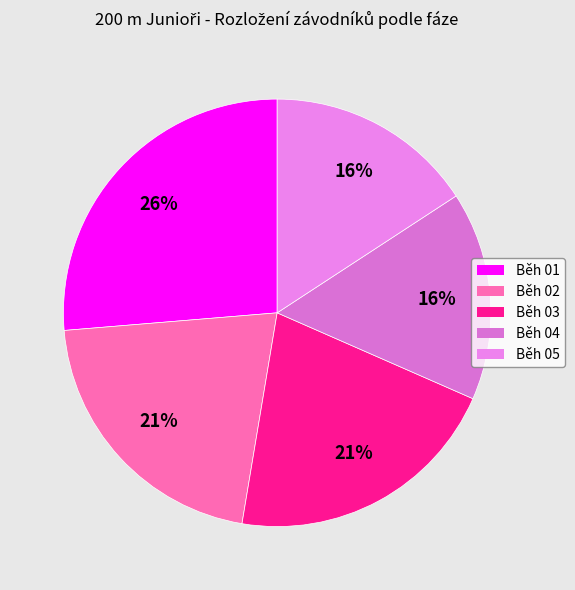

How many segments does this pie chart have?

5